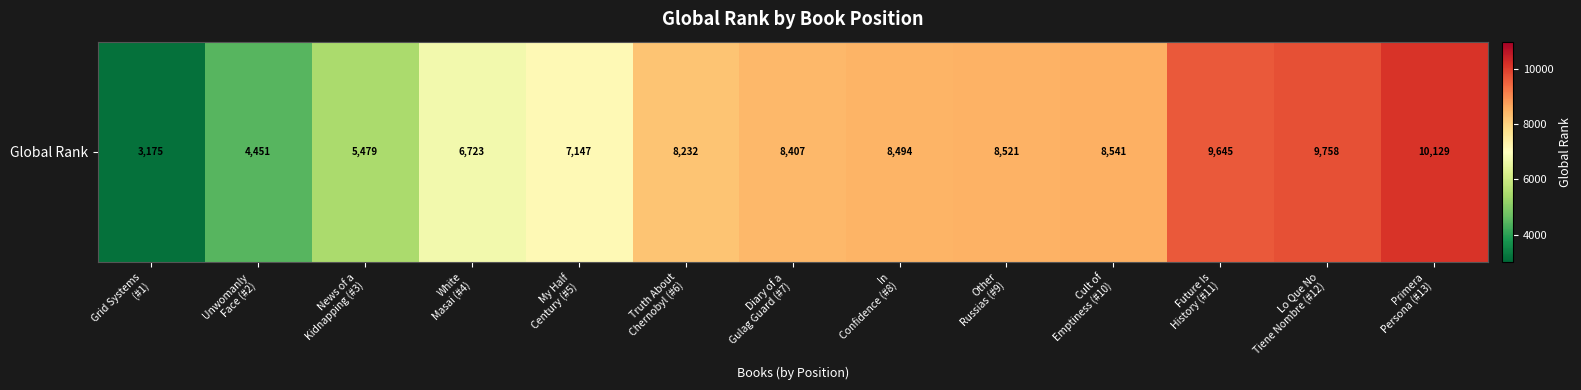

What is the change in value from White
Masai (#4) to Lo Que No
Tiene Nombre (#12)?

+3035